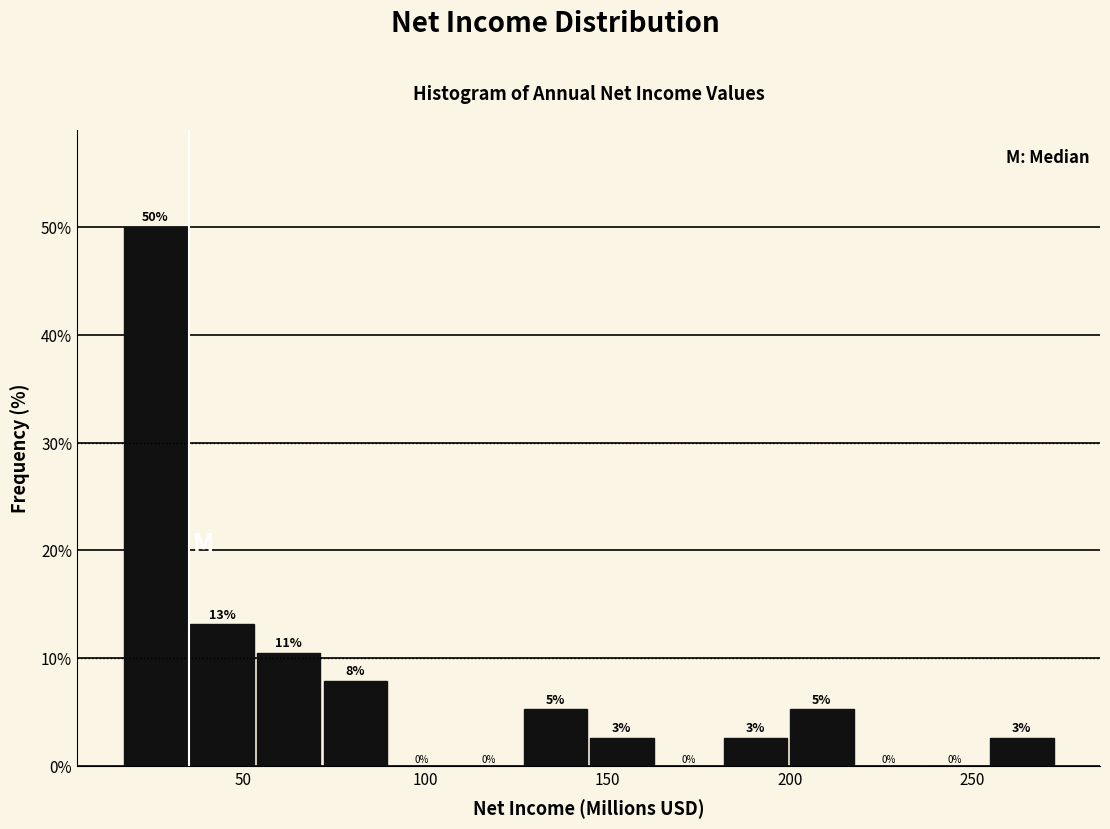

Around what value on the x-axis is the tallest bar? Give the approximate position of its centre, as read against the axis.

25